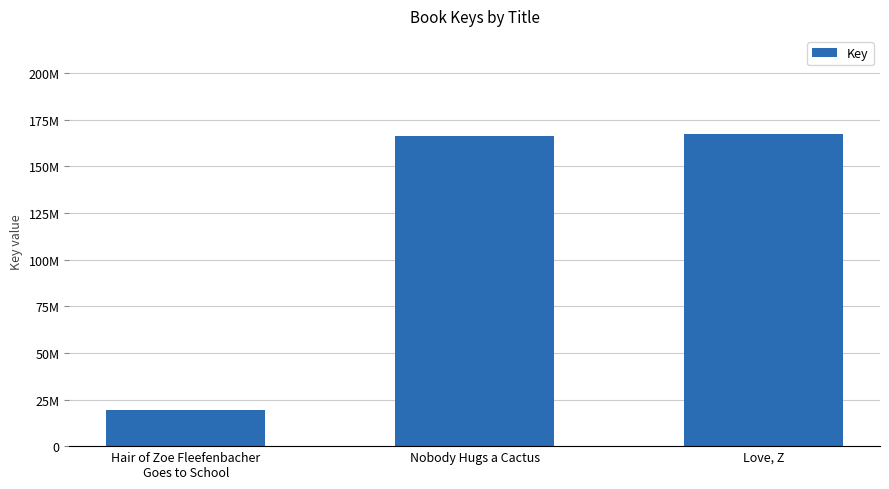

Are the bars horizontal?

No